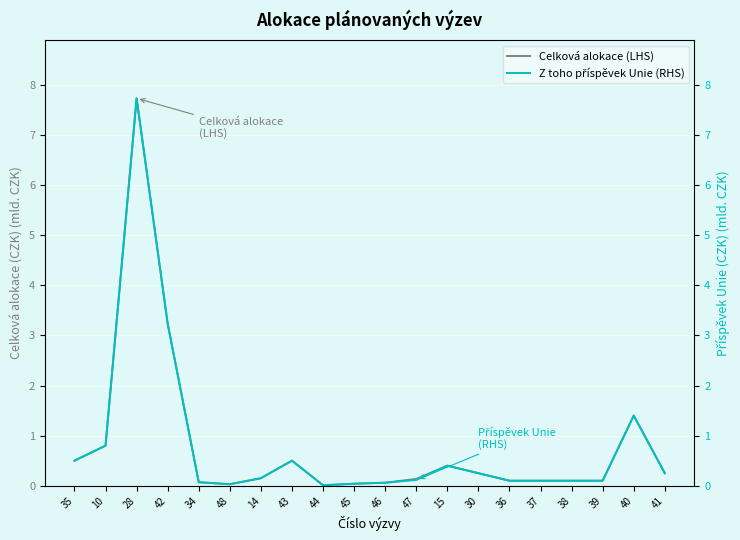

Where is the first local minimum for Celková alokace (LHS)?

48